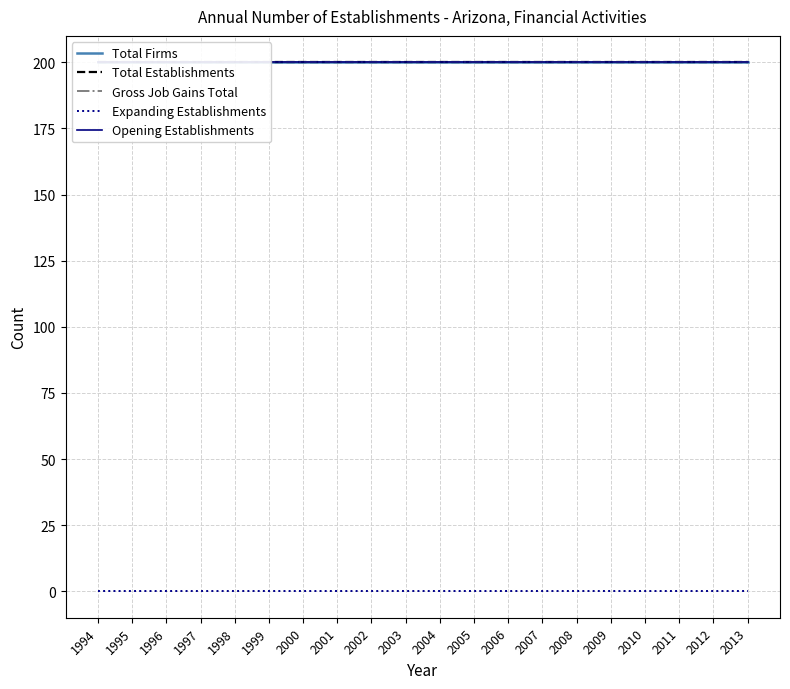

Between 2011 and 2006, which is larger?

2011